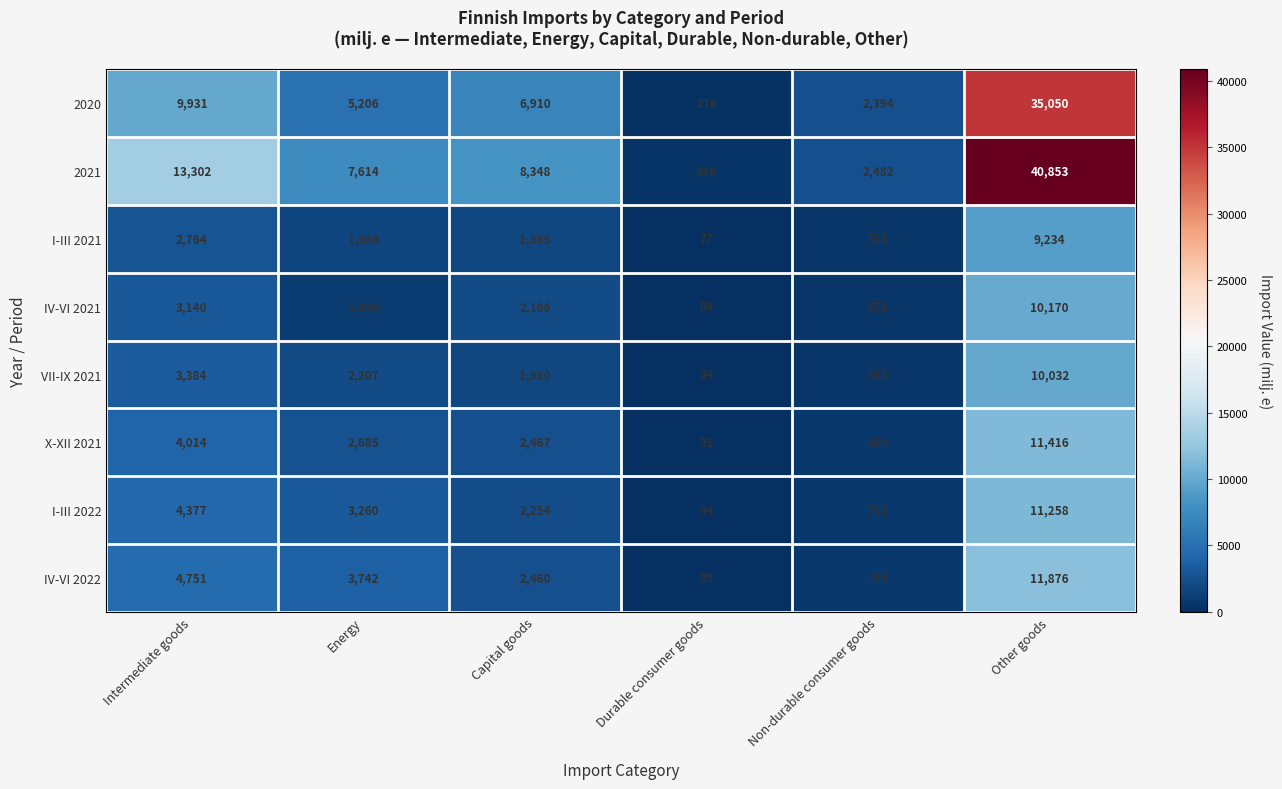

What is the maximum value shown in the chart?

40853